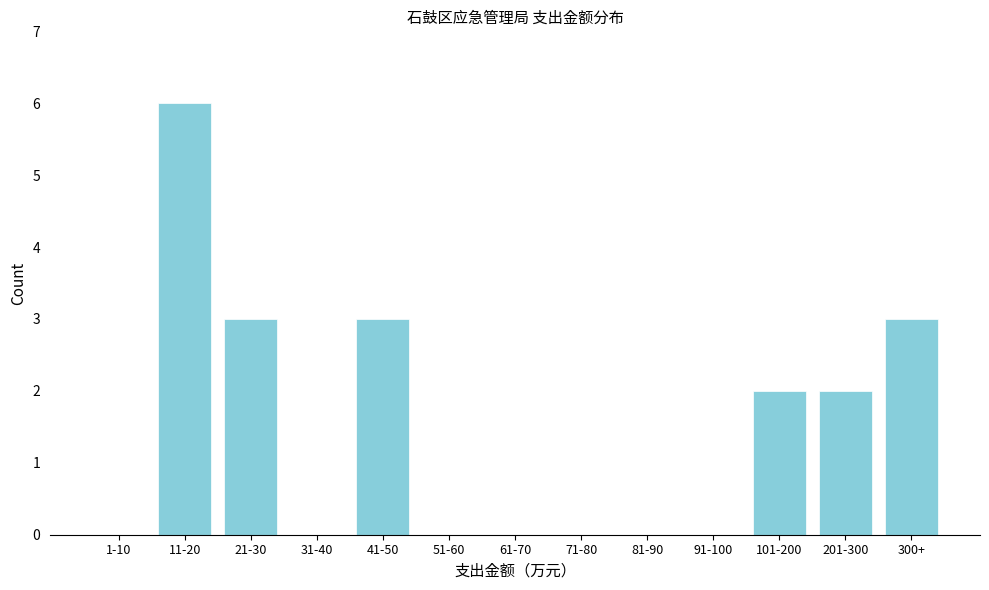

Reading left to right, list all the values displayed in this chart.

1-10=0	11-20=6	21-30=3	31-40=0	41-50=3	51-60=0	61-70=0	71-80=0	81-90=0	91-100=0	101-200=2	201-300=2	300+=3